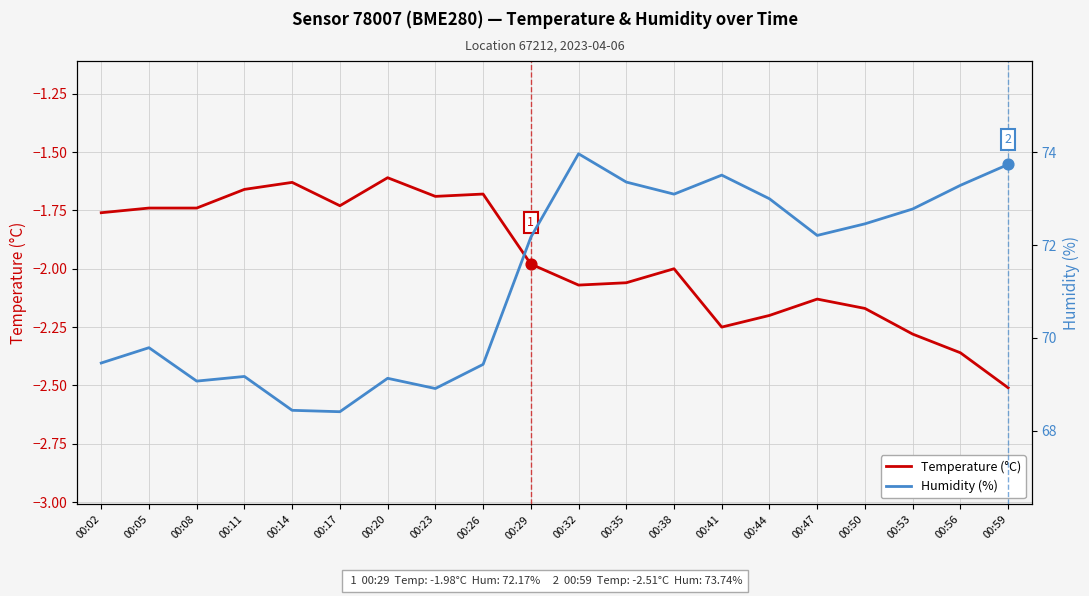

Is the value of Temperature (°C) at 00:47 greater than the value of Humidity (%) at 00:05?

No